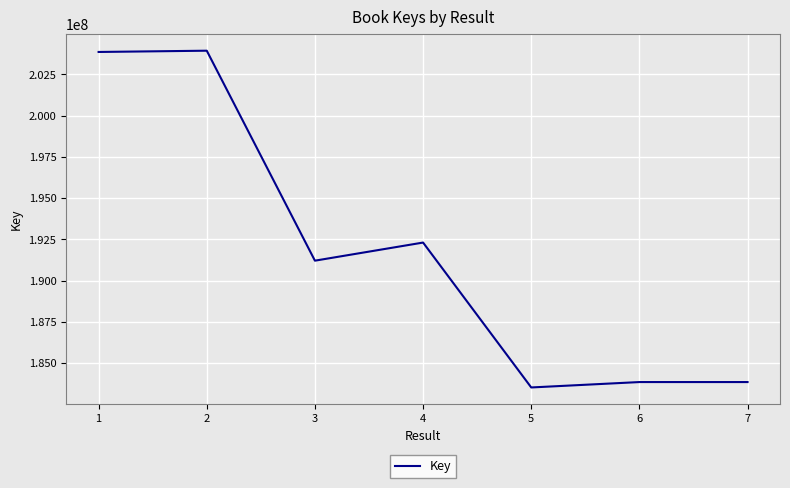

What is the sum of all values?

1342547124